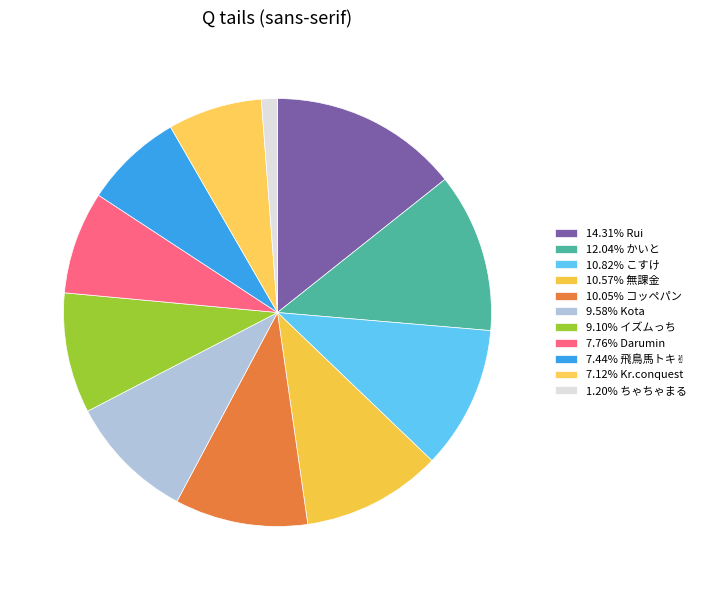

Count the number of slices in the pie.

11